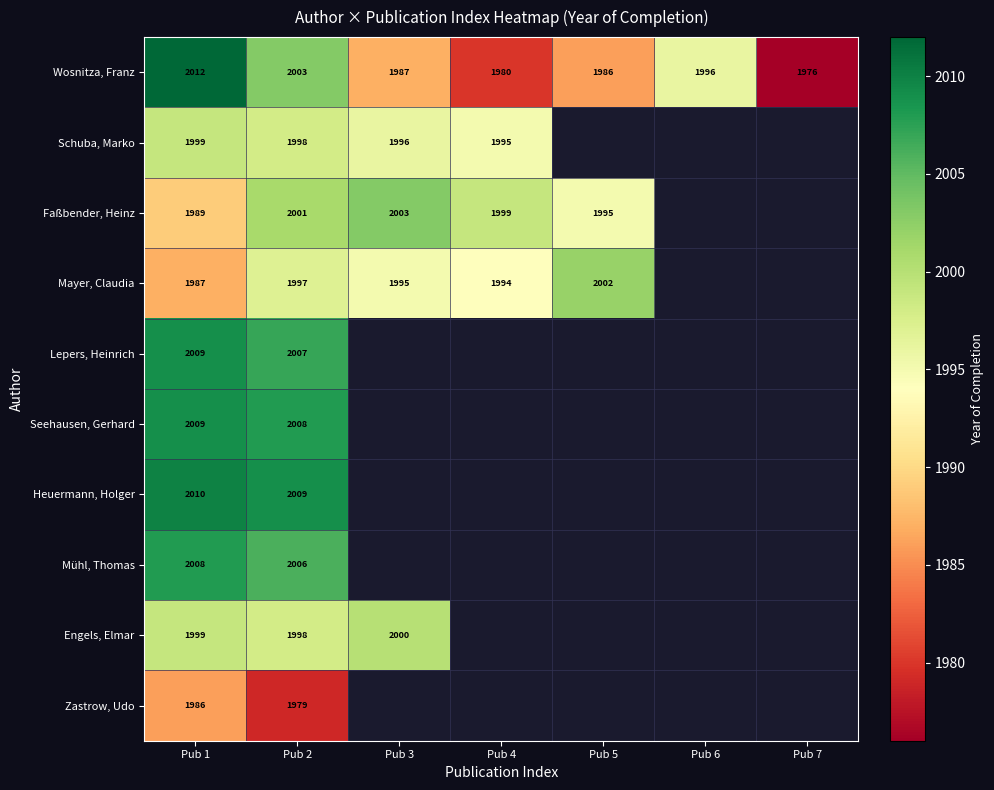

True or false: Wosnitza, Franz has a value of 2003 at Pub 2.

True